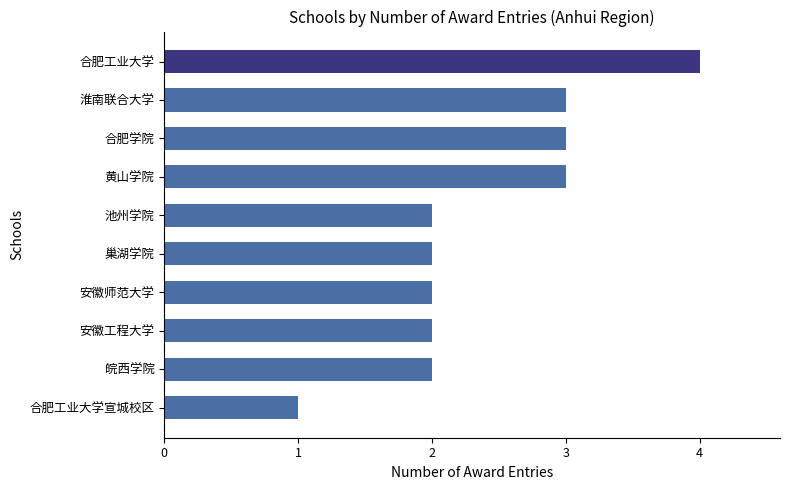

Which label corresponds to the largest value in the chart?

合肥工业大学